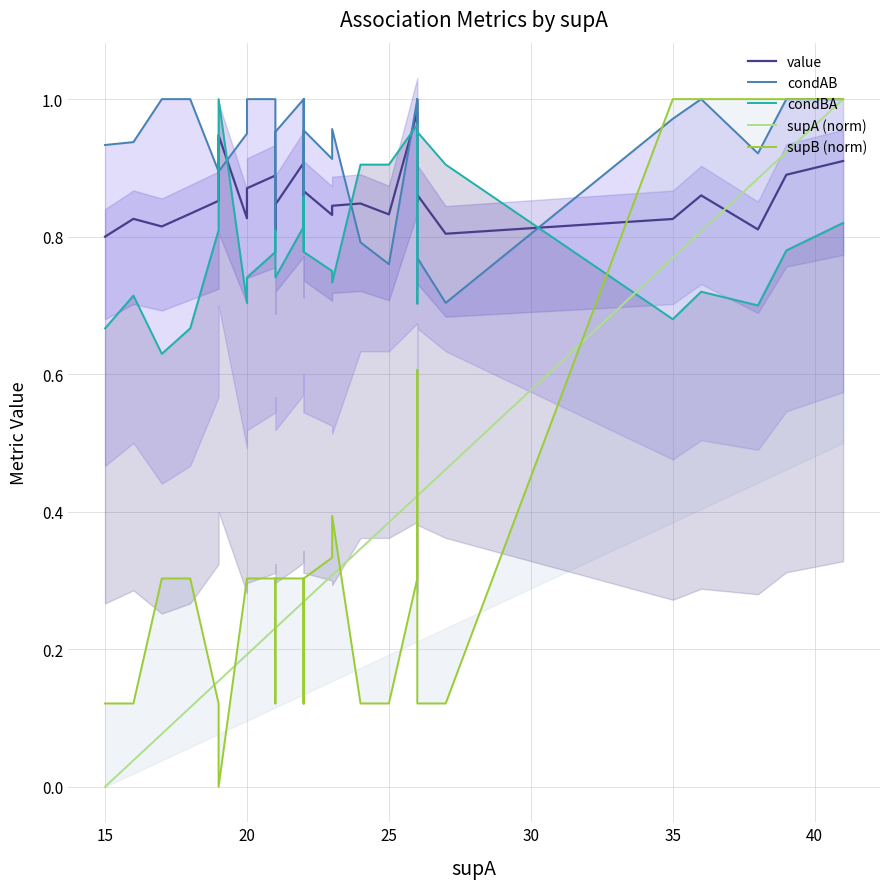

True or false: condBA has a value of 0.3 at 8.

False